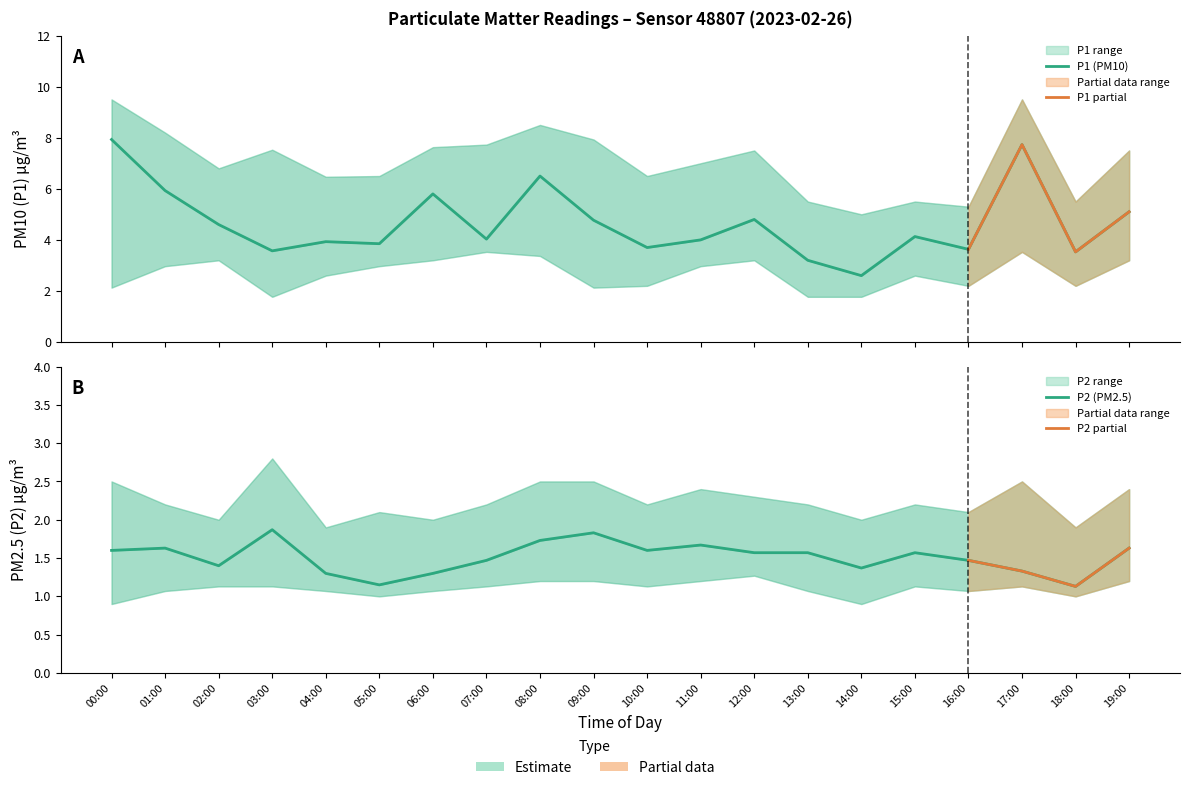

List the labels in order of P2 value, largest first.

03:00, 09:00, 08:00, 11:00, 01:00, 19:00, 00:00, 10:00, 12:00, 13:00, 15:00, 07:00, 16:00, 02:00, 14:00, 17:00, 04:00, 06:00, 05:00, 18:00